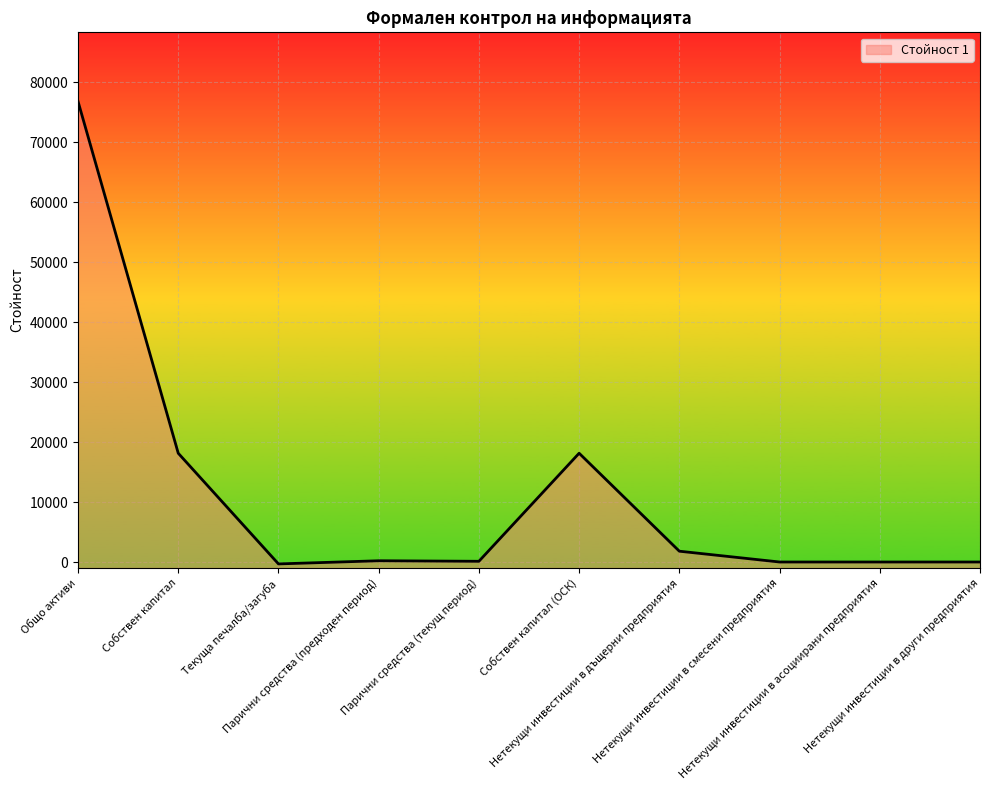

List the labels in order of value, largest first.

Общо активи, Собствен капитал, Собствен капитал (ОСК), Нетекущи инвестиции в дъщерни предприятия, Парични средства (предходен период), Парични средства (текущ период), Нетекущи инвестиции в смесени предприятия, Нетекущи инвестиции в асоциирани предприятия, Нетекущи инвестиции в други предприятия, Текуща печалба/загуба